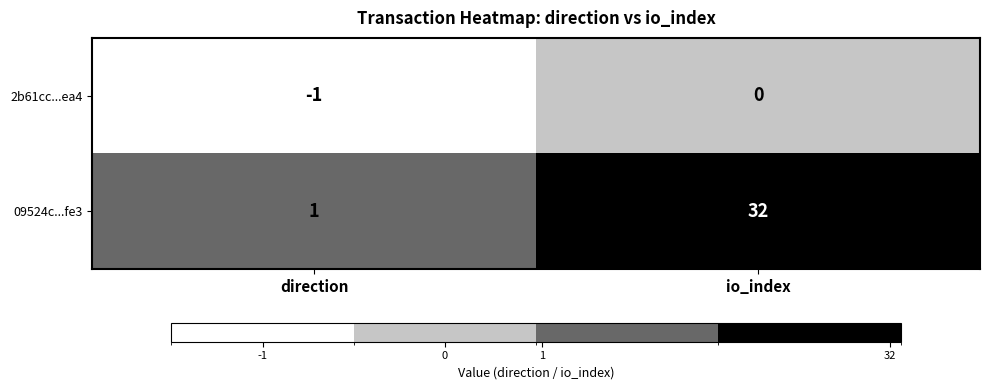

Which series has the largest range (max minus min)?

09524c...fe3